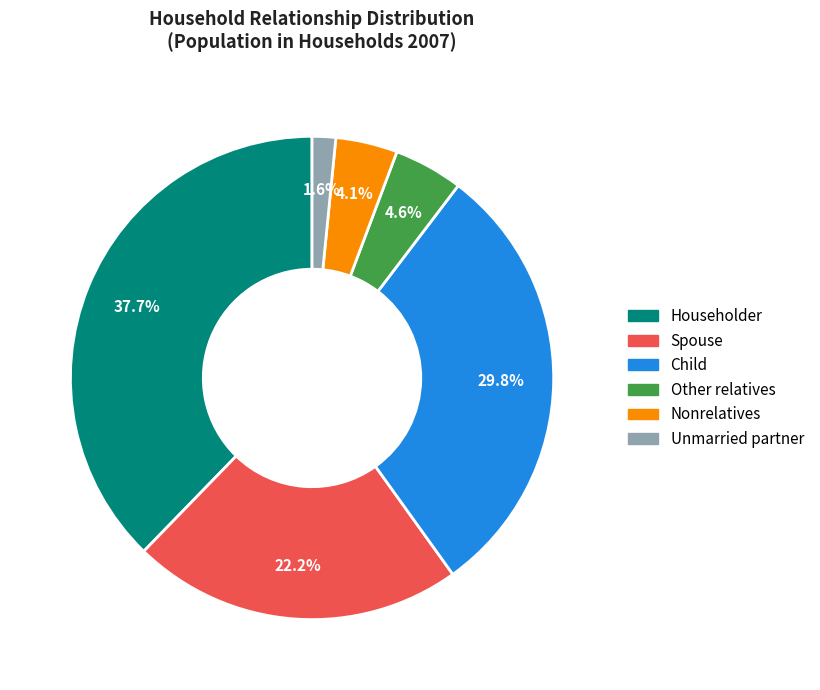

True or false: Nonrelatives accounts for 4% of the total.

True